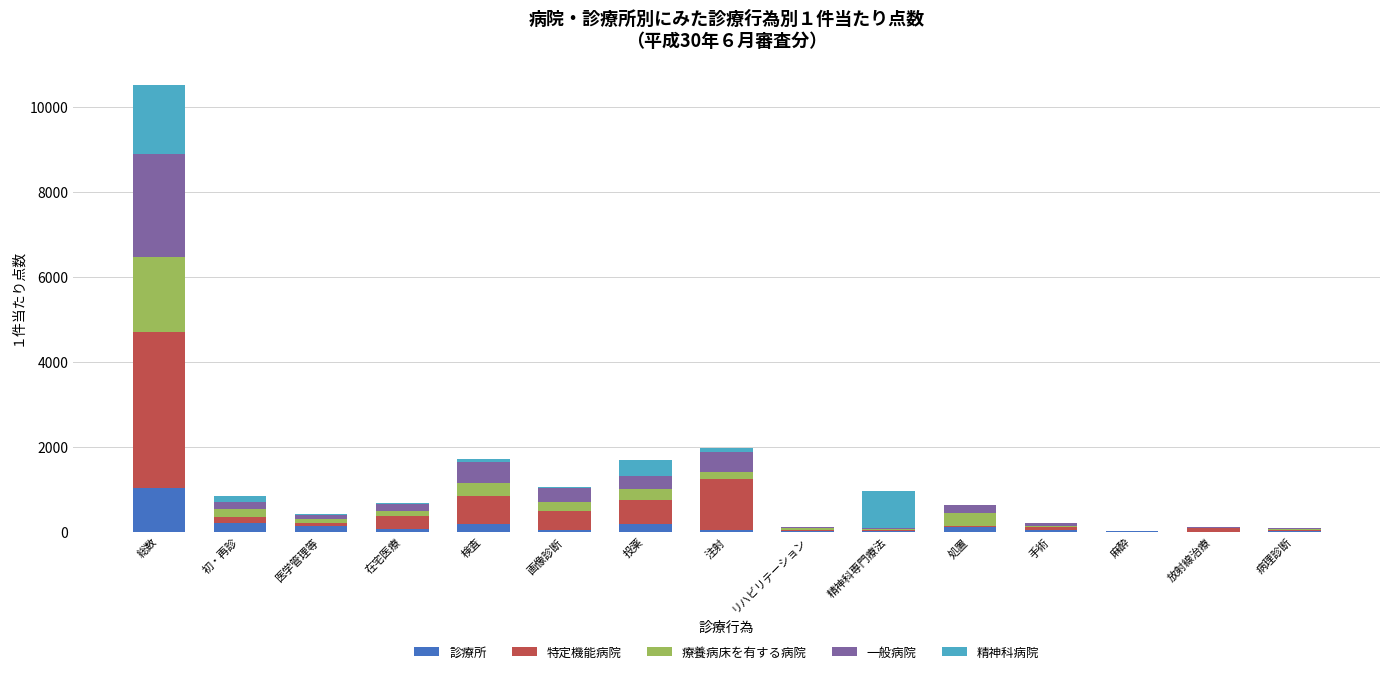

At which category is the sum across all series the highest?

総数